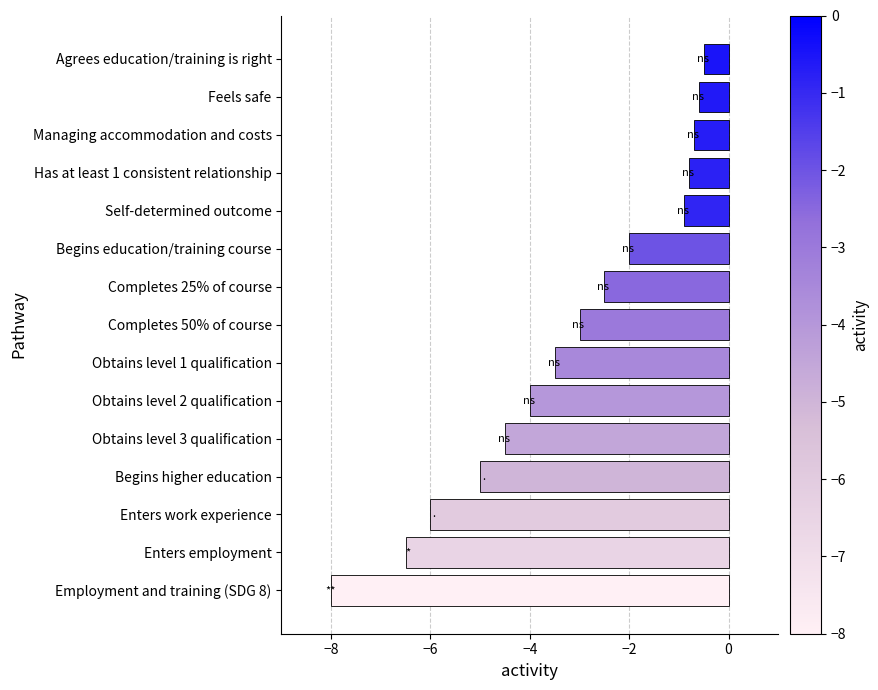

What is the difference between the second highest and minimum values?

7.4